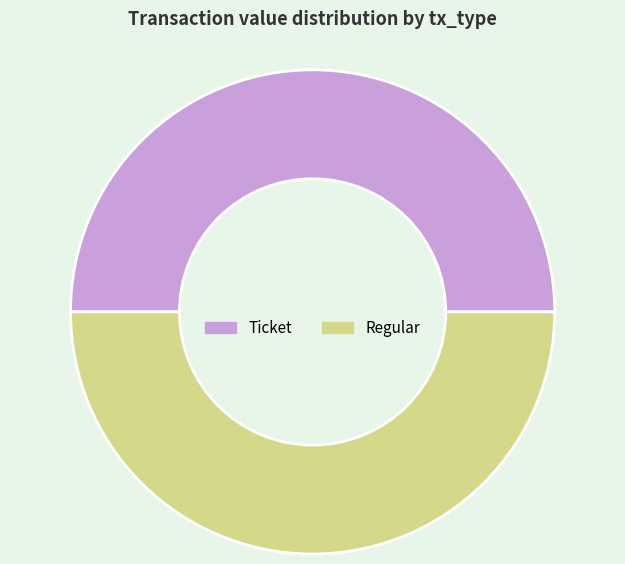

Do Ticket and Regular together represent more than half of the pie?

Yes